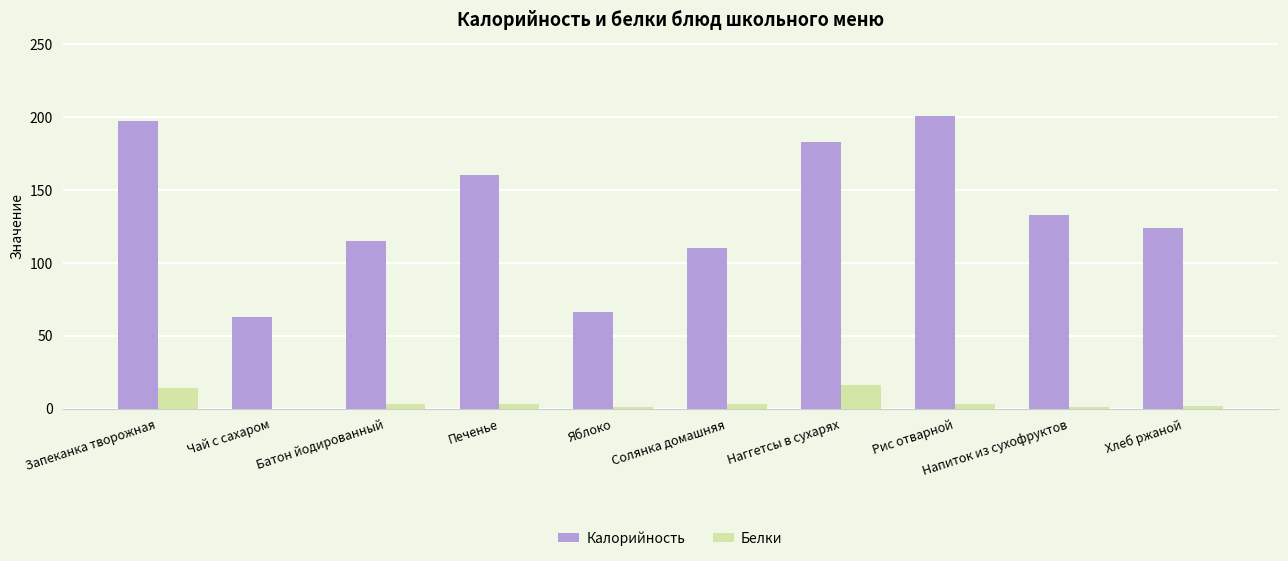

How many groups of bars are there?

10